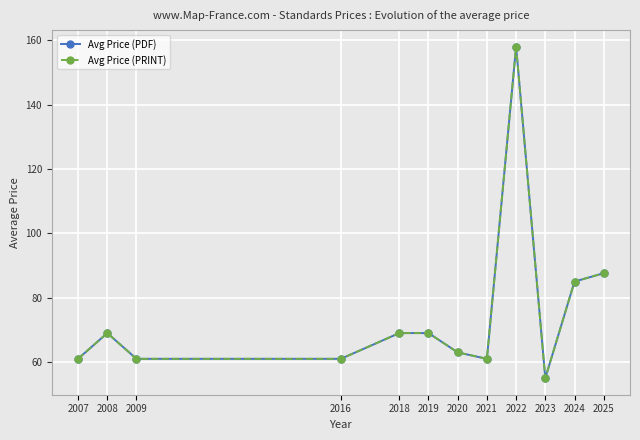

Does the chart have visible grid lines?

Yes